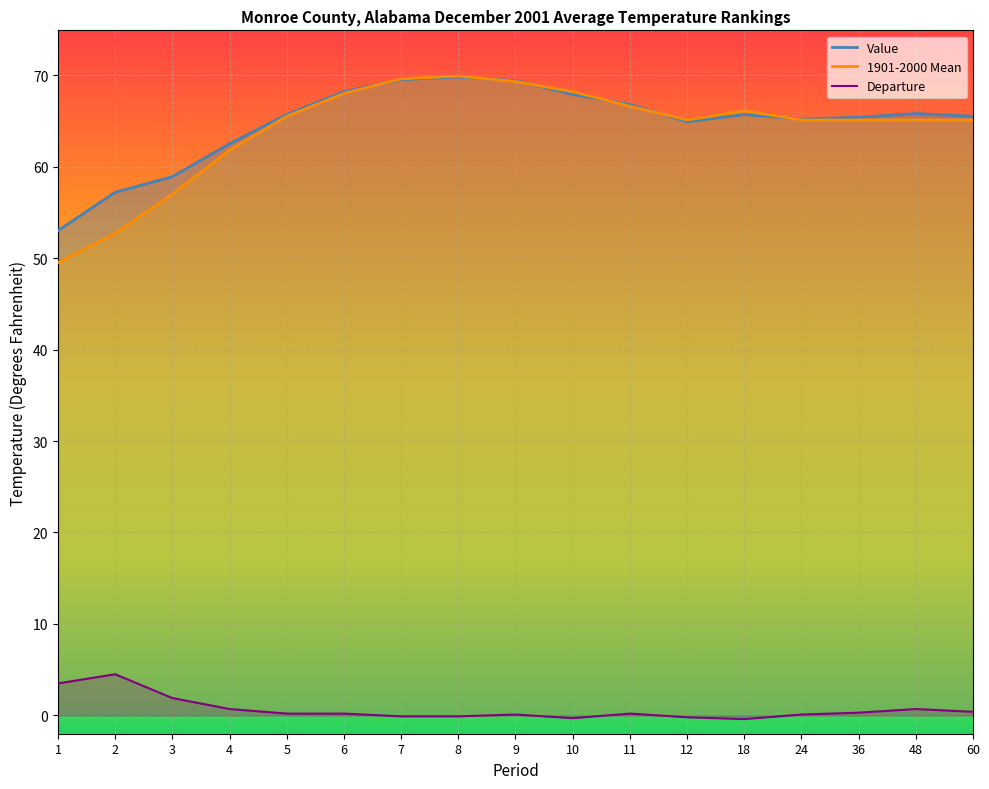

How many values in the Departure series exceed 0?

12